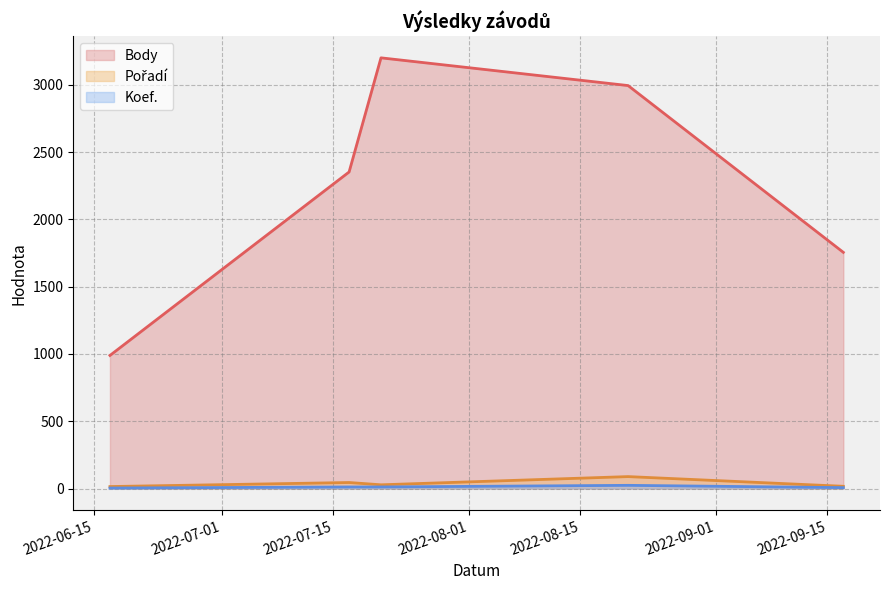

At which label is Pořadí closest to 52?

2022-07-17